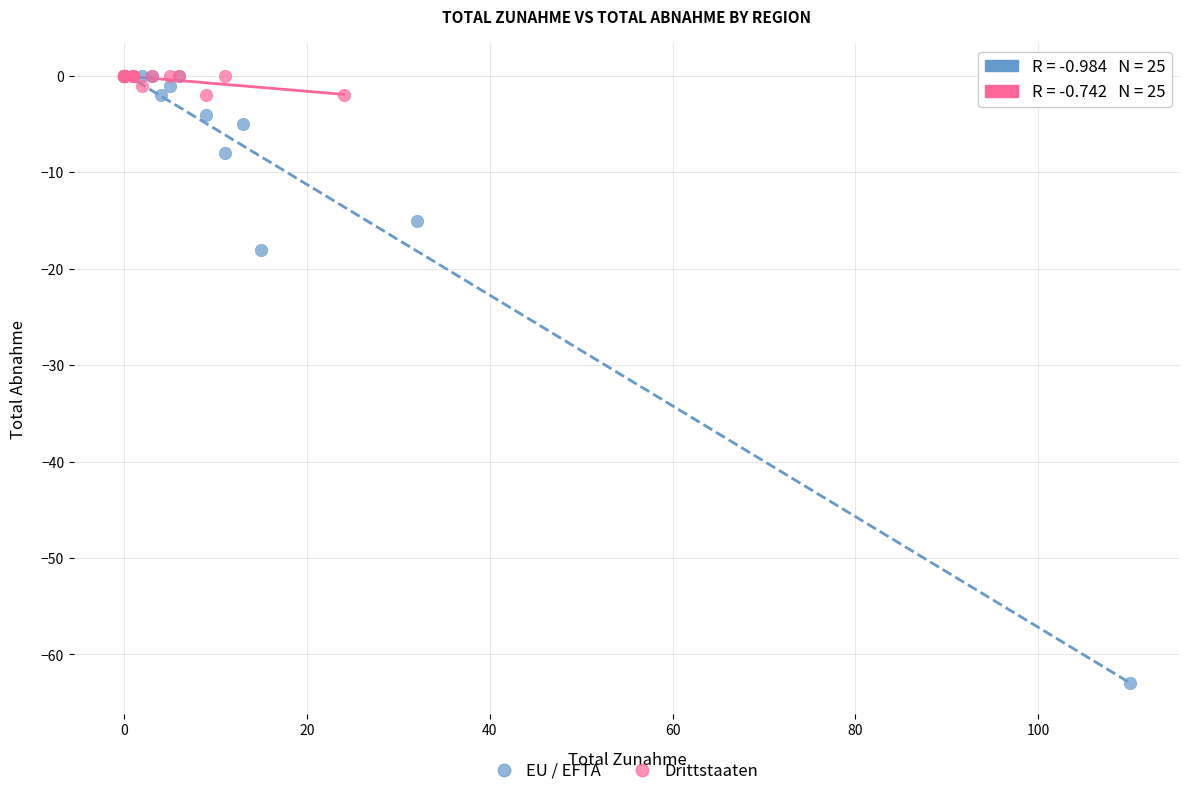

Which series contains the lowest Y value?

EU / EFTA